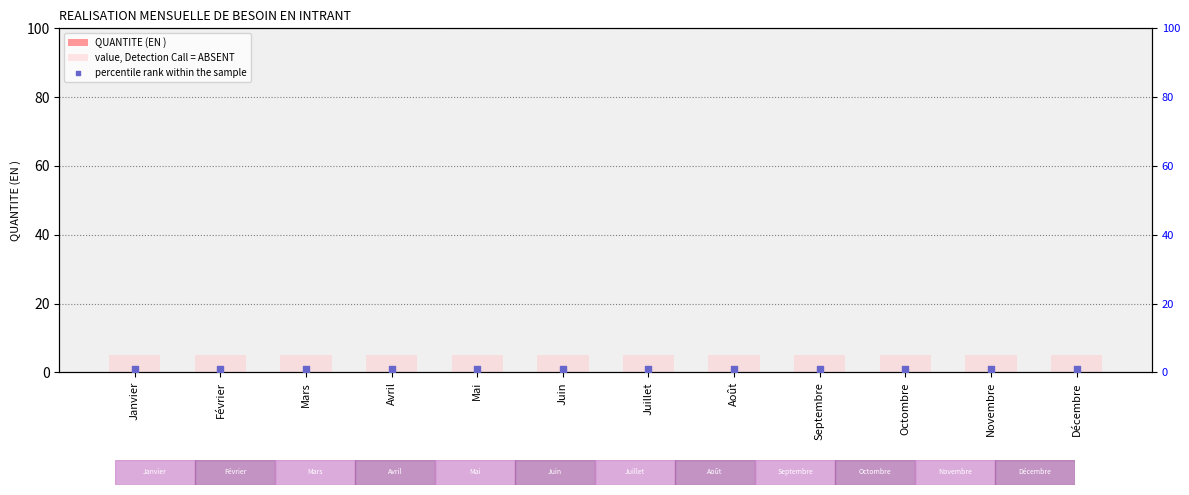

What is the total value across all series at Octombre?

6